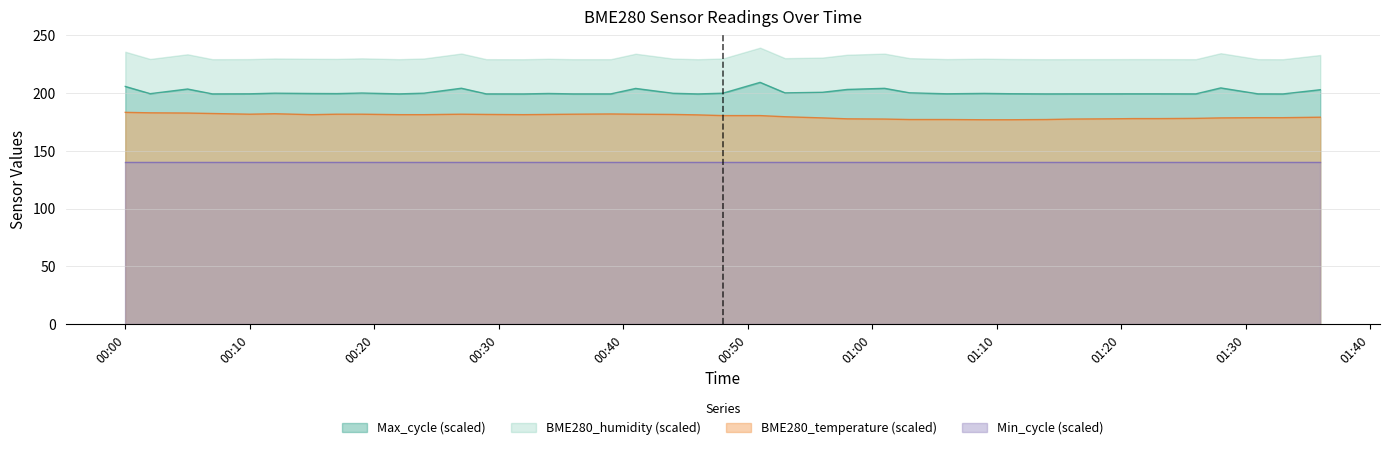

True or false: Max_cycle and BME280_temperature intersect in this chart.

False